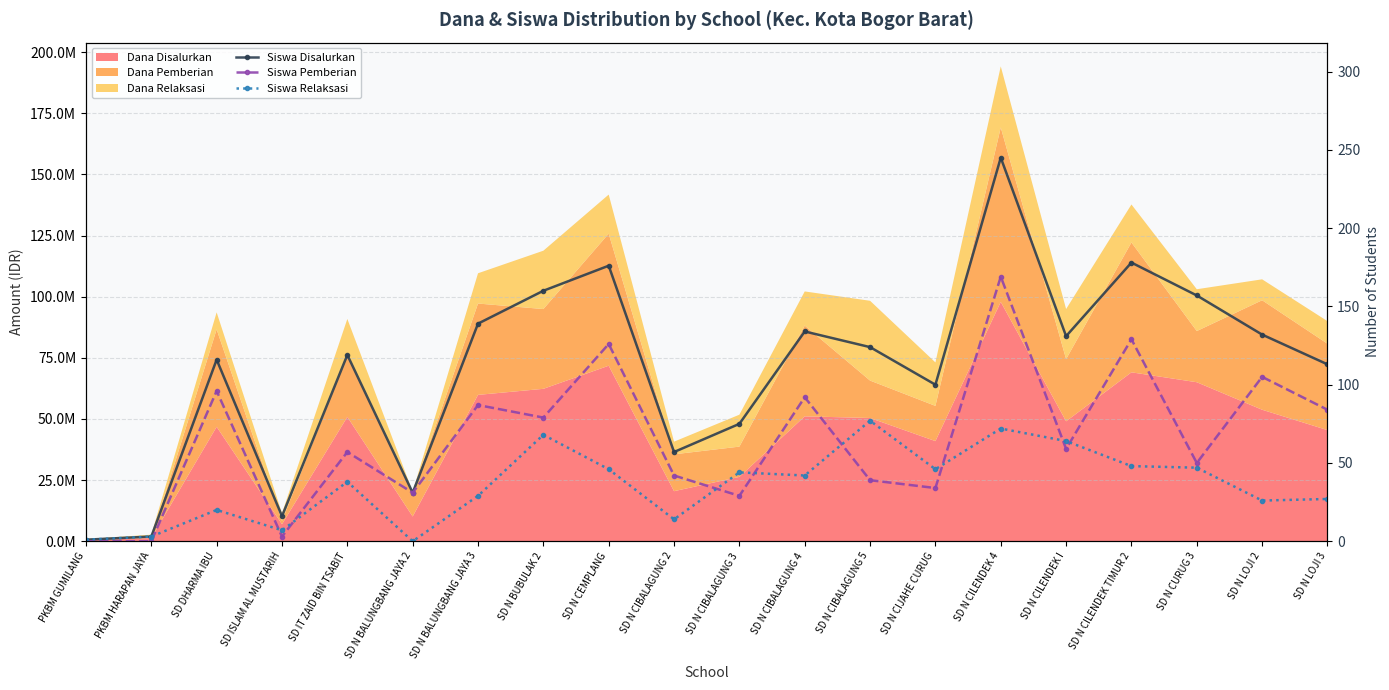

How many positive values does the Siswa Relaksasi series have?

19